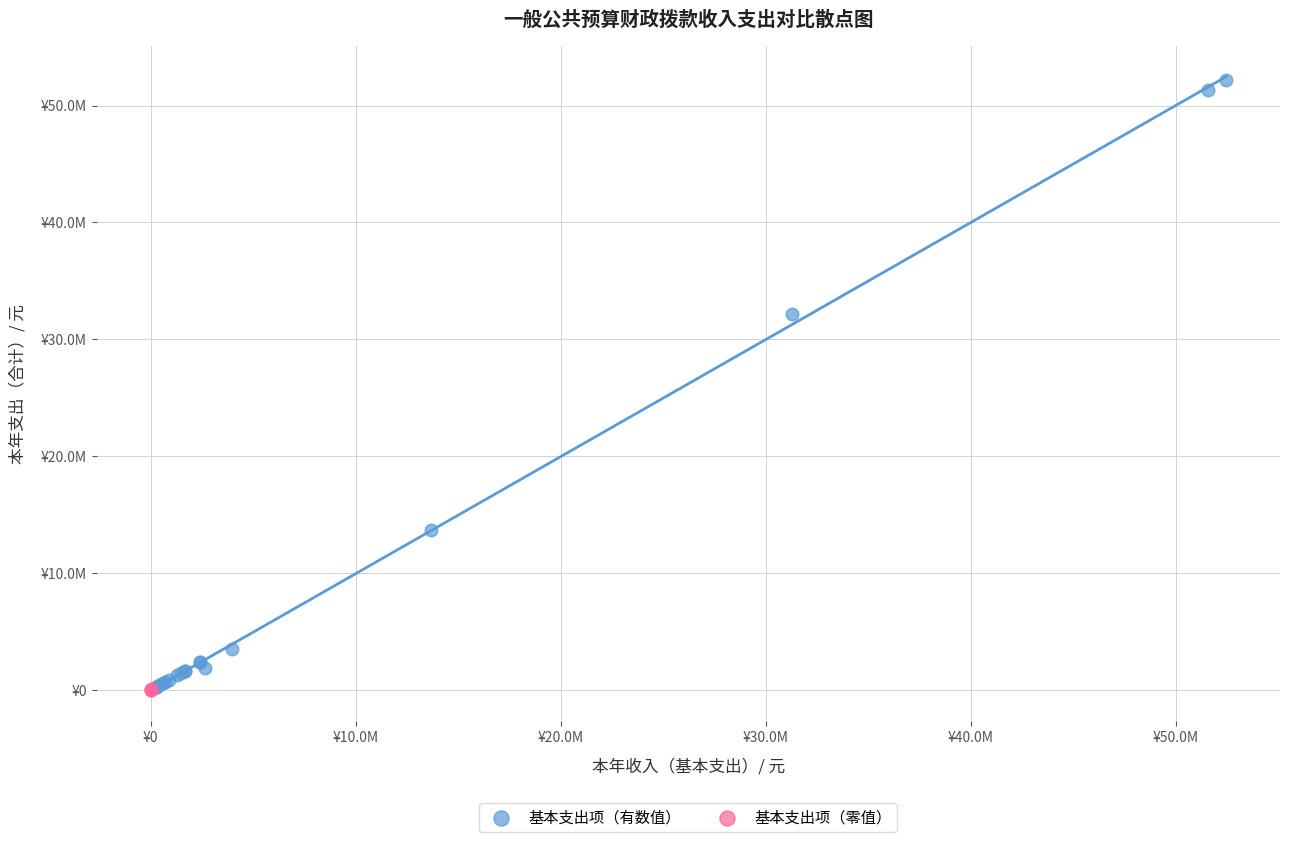

Which series reaches the maximum Y coordinate?

基本支出项（有数值）